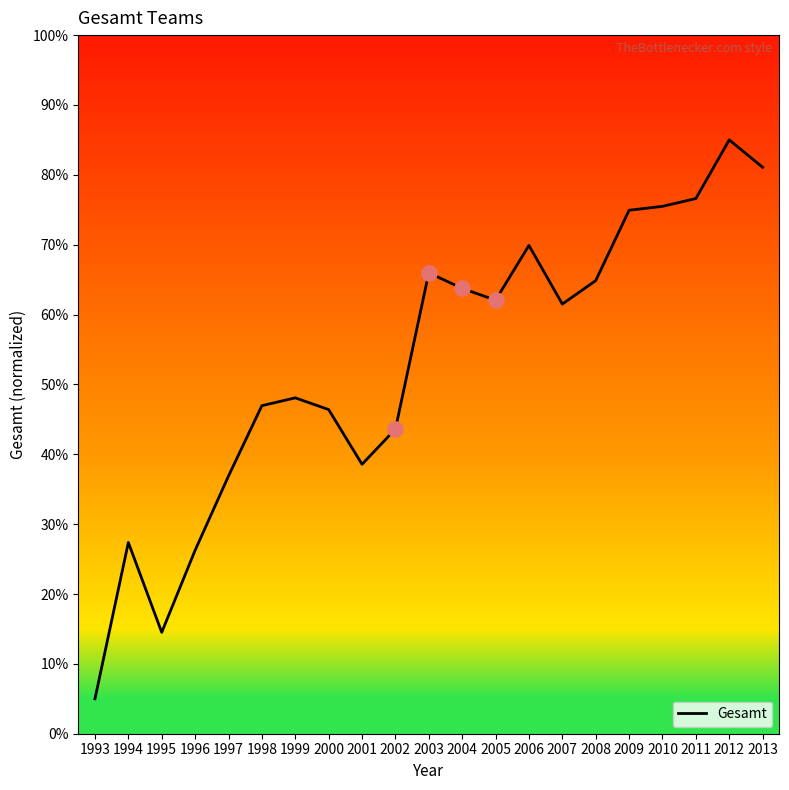

What is the change in value from 2002 to 2009?

+31.3